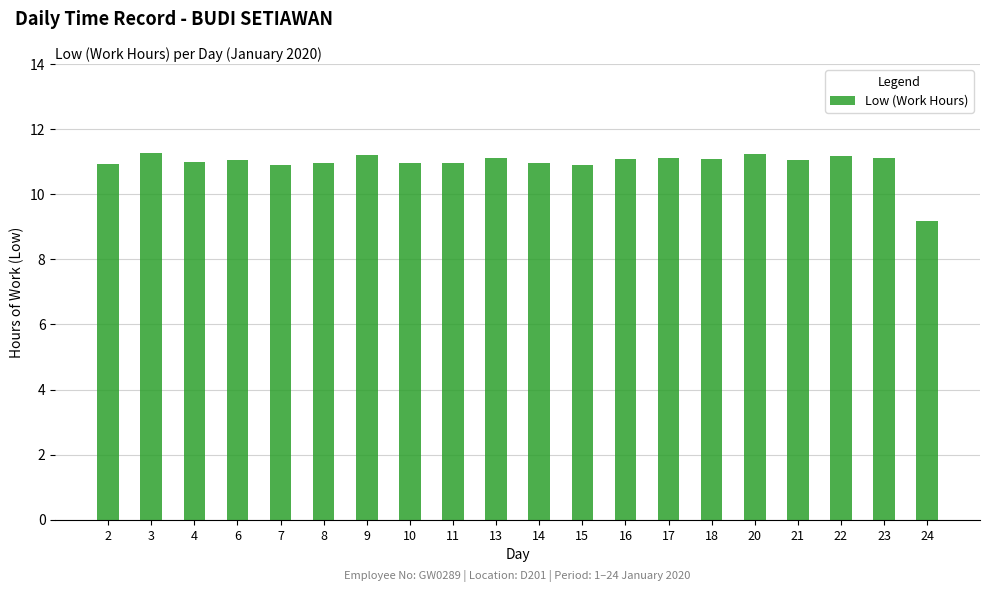

True or false: the data shows 11.2 at 22.

True